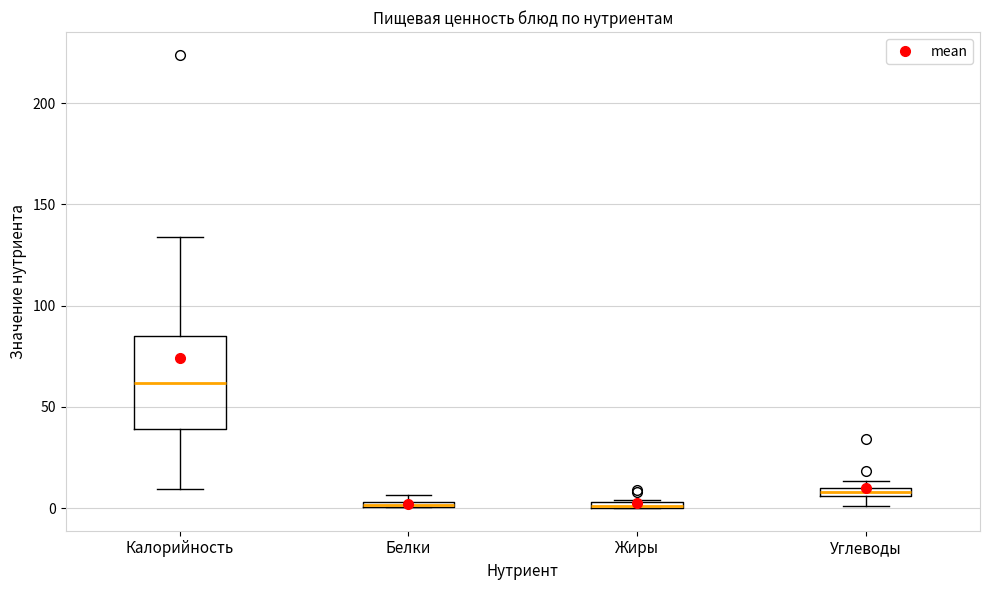

Where is the upper edge of the box for Белки on the y-axis? The values are not printed on the chart, so give them approximately, as read against the axis.

5